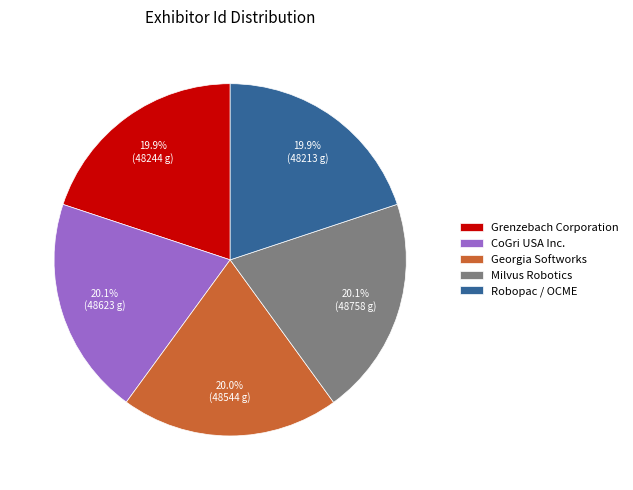

Does any single category account for the majority?

No